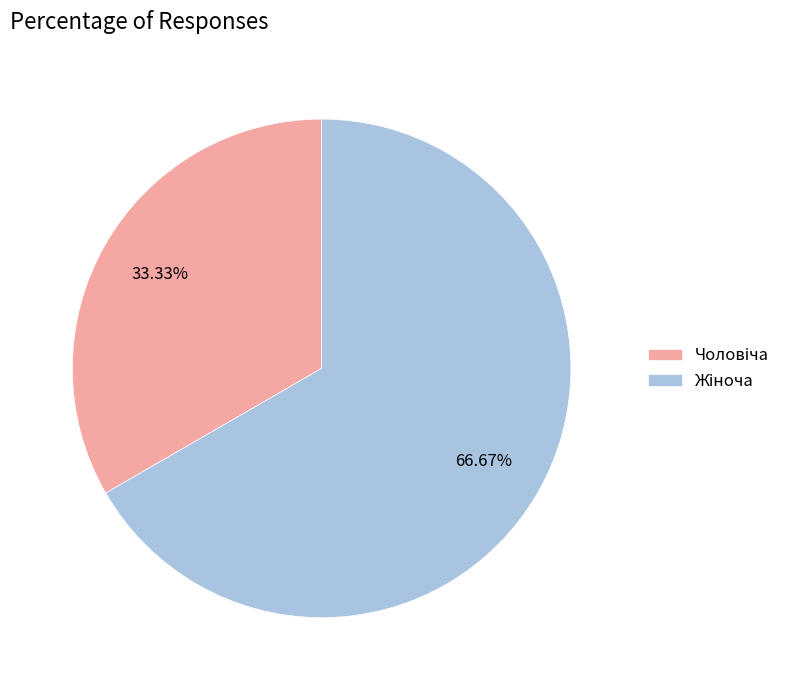

Is there any slice that represents more than half of the pie?

Yes